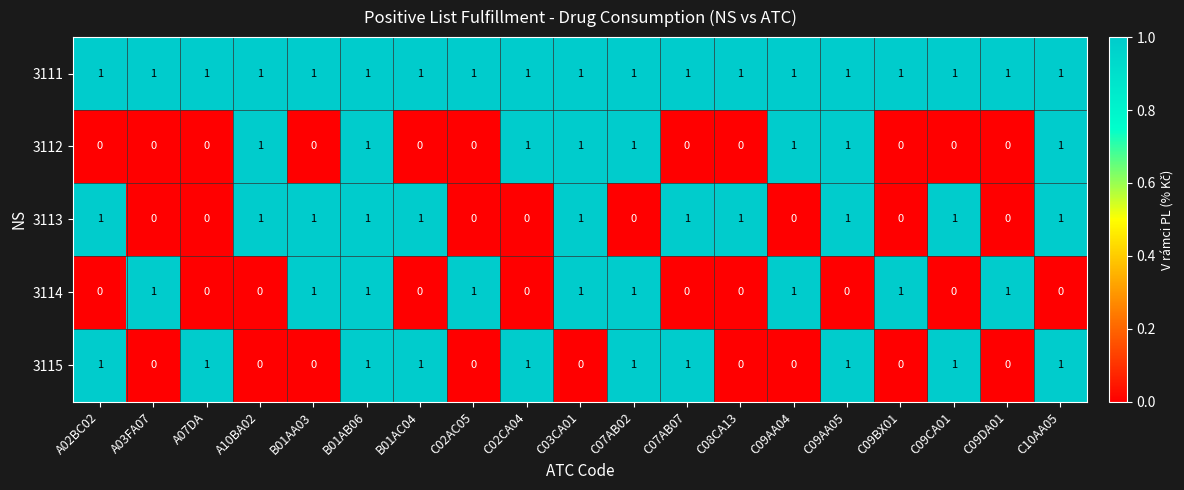

The value of 3111 at C09BX01 is 1. True or false?

True